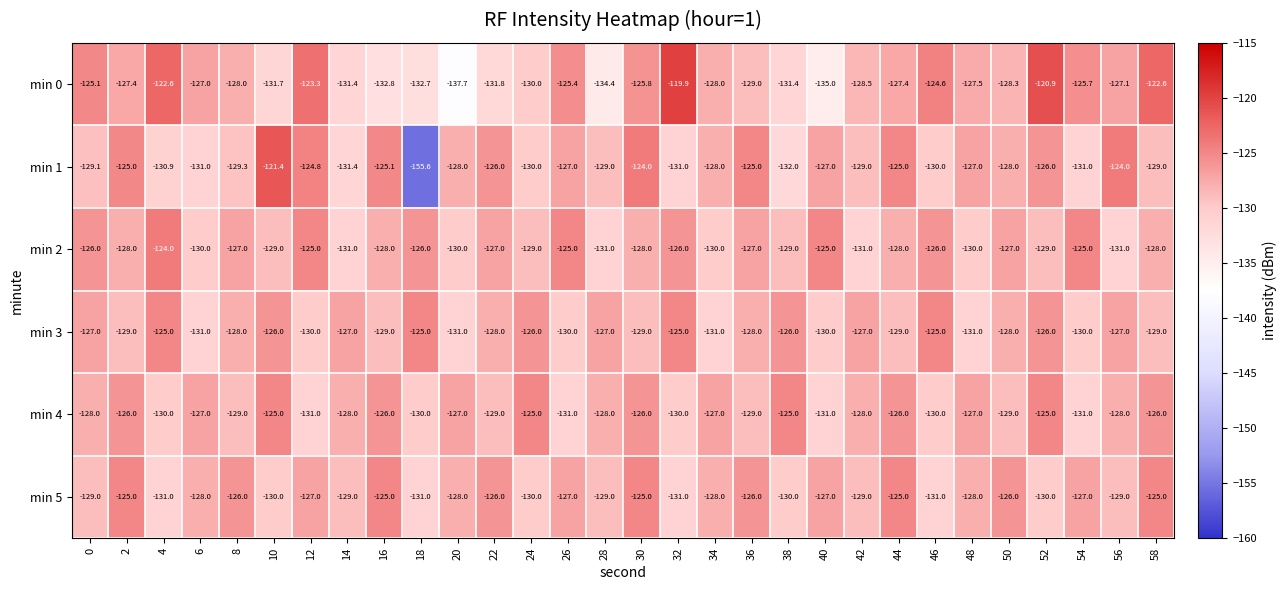

How many data points in min 2 are above -128?

13